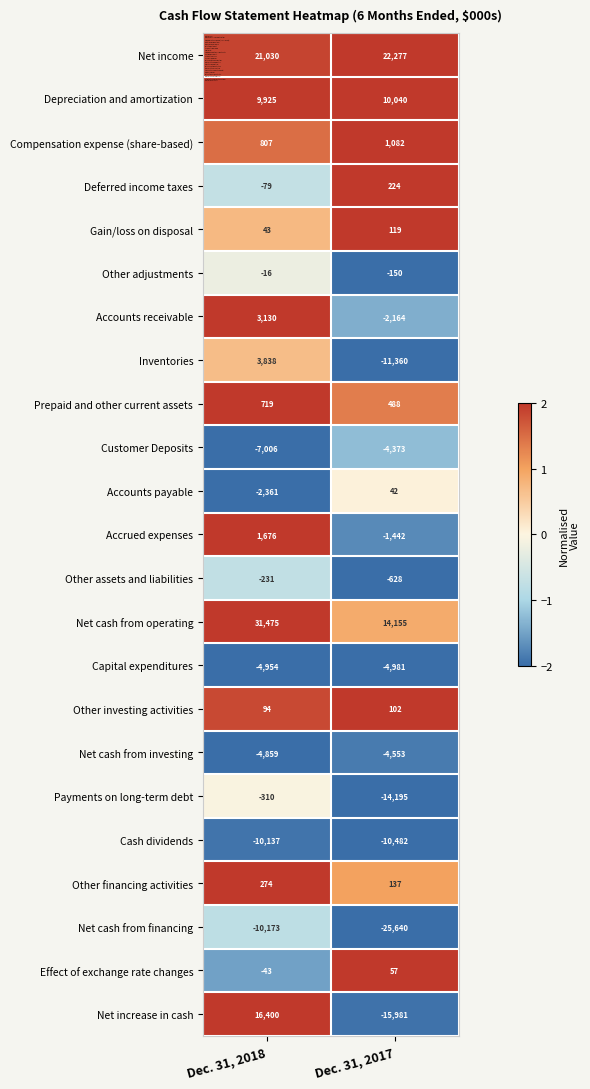

Rank the series by their maximum value, from highest to lowest.

Net cash from operating, Net income, Net increase in cash, Depreciation and amortization, Inventories, Accounts receivable, Accrued expenses, Compensation expense (share-based), Prepaid and other current assets, Other financing activities, Deferred income taxes, Gain/loss on disposal, Other investing activities, Effect of exchange rate changes, Accounts payable, Other adjustments, Other assets and liabilities, Payments on long-term debt, Customer Deposits, Net cash from investing, Capital expenditures, Cash dividends, Net cash from financing